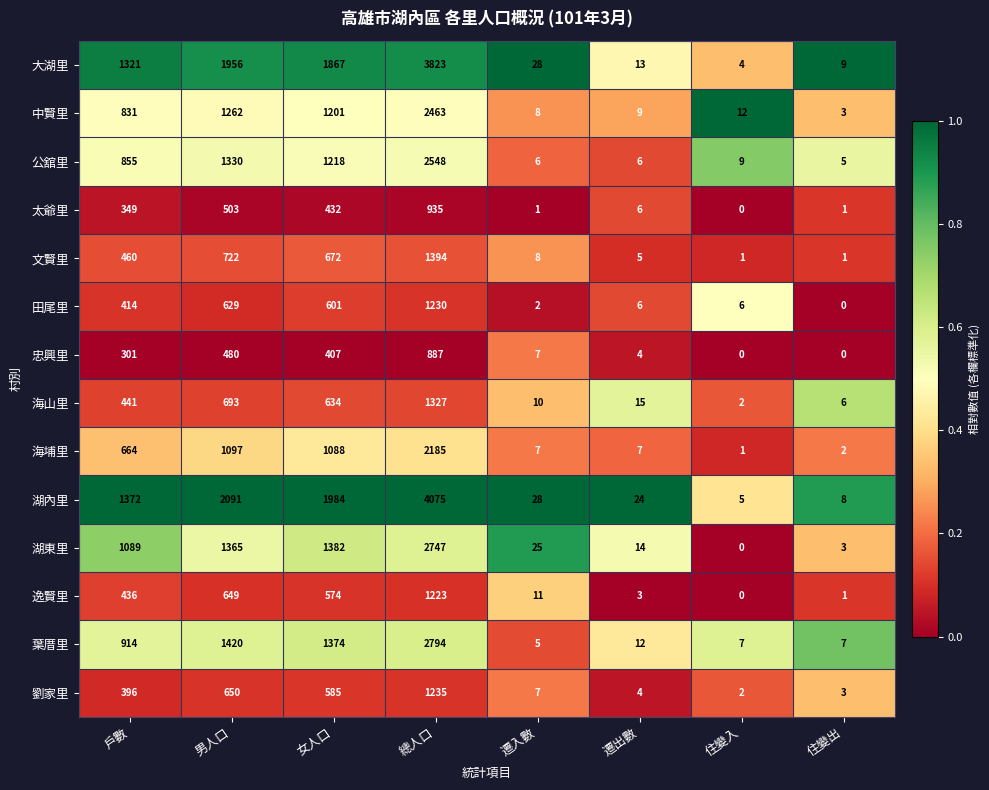

What is the difference between the maximum and minimum values in the 海山里 series?

1325